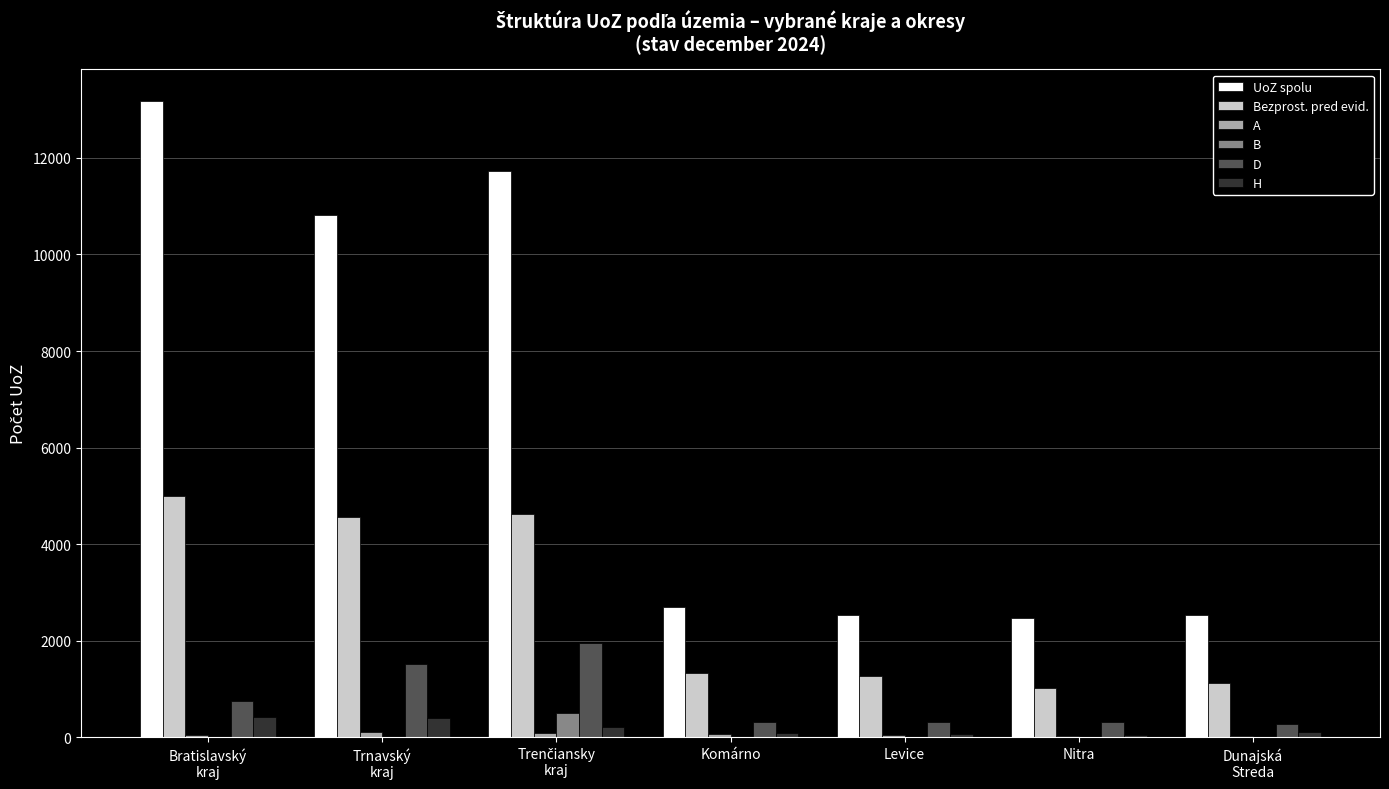

What is the sum of all B values?

523